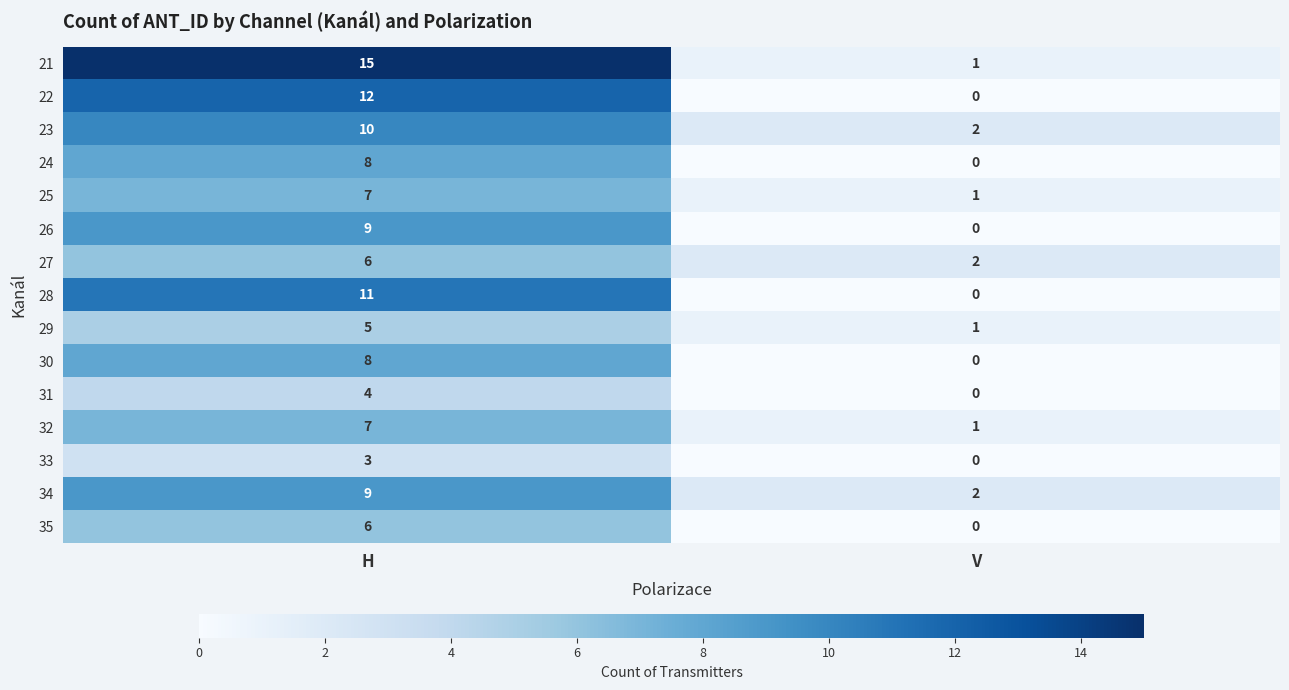

Reading left to right, extract all data points from this chart.

21: H=15	V=1
22: H=12	V=0
23: H=10	V=2
24: H=8	V=0
25: H=7	V=1
26: H=9	V=0
27: H=6	V=2
28: H=11	V=0
29: H=5	V=1
30: H=8	V=0
31: H=4	V=0
32: H=7	V=1
33: H=3	V=0
34: H=9	V=2
35: H=6	V=0